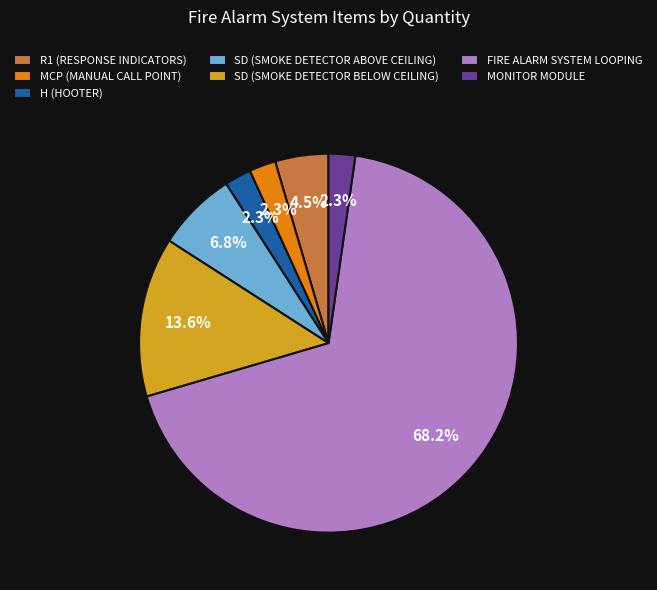

What is the largest slice in the pie chart?

FIRE ALARM SYSTEM LOOPING